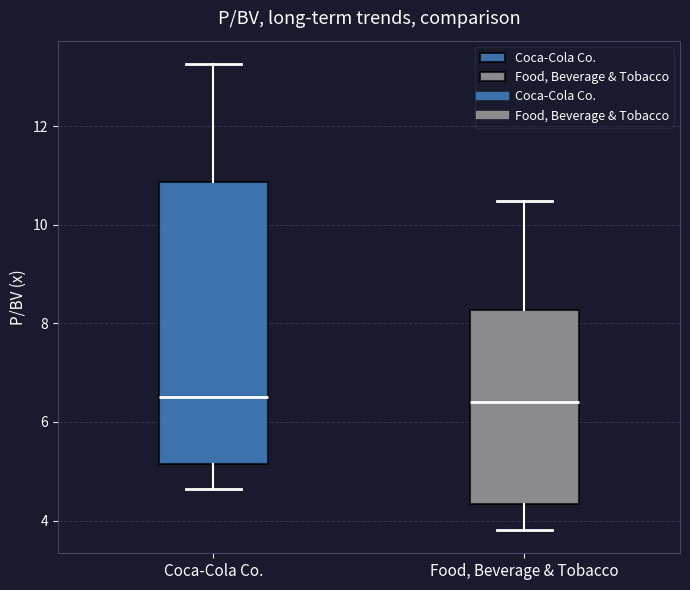

Reading left to right, read every box against the y-axis: the position of its median line, the range the box covers, and the ends of its whiskers. The values are not printed on the chart, so give them approximately, as read against the axis.

Coca-Cola Co.: median 6.6, box 5.2 to 10.8, whiskers 4.6 to 13.2
Food, Beverage & Tobacco: median 6.4, box 4.4 to 8.2, whiskers 3.8 to 10.4